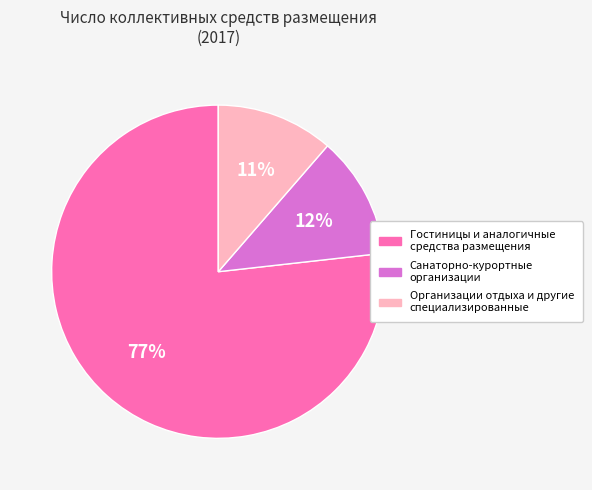

To the nearest percent, what portion does Организации отдыха и другие специализированные represent?

11%